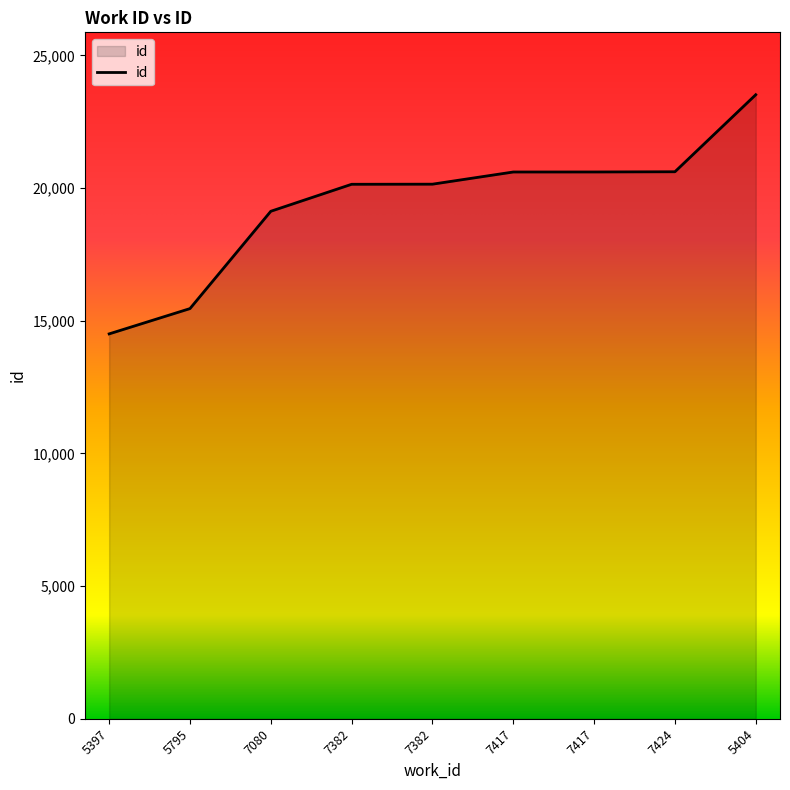

What value does the data have at 7417?

20606